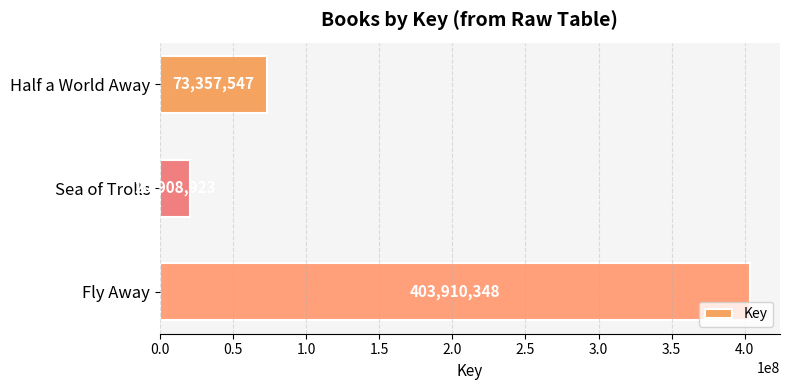

What is the value of the 1st bar from the top?

73357547